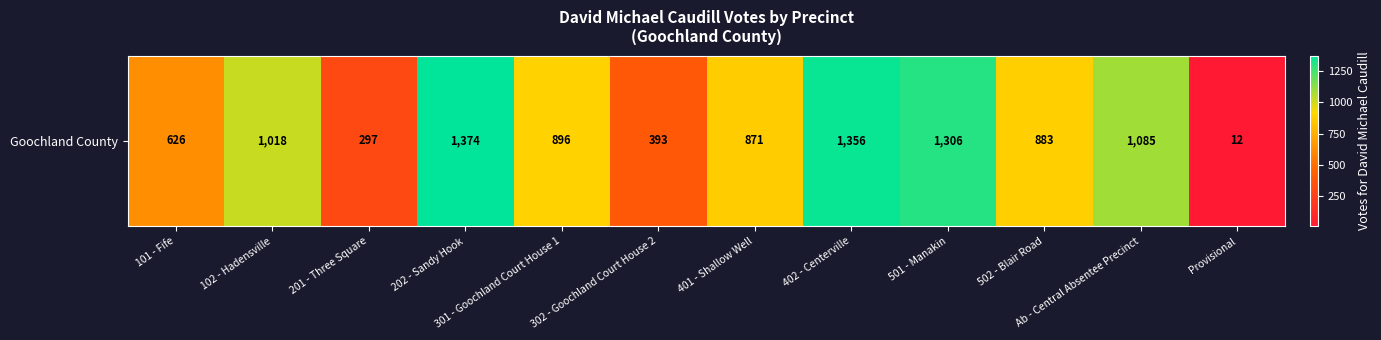

What is the minimum value shown in the chart?

12